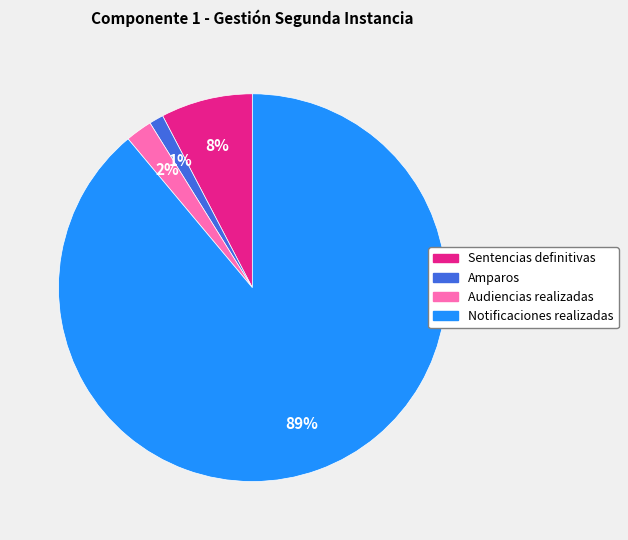

Which category has the smallest portion of the pie?

Amparos